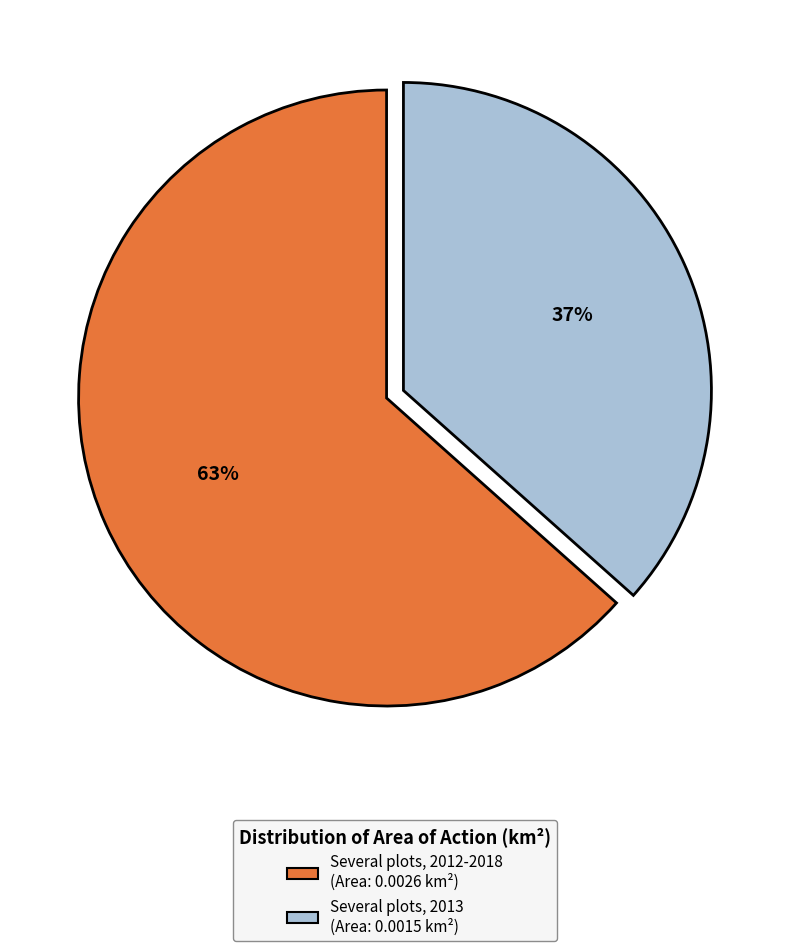

To the nearest percent, what is the average slice percentage?

50%